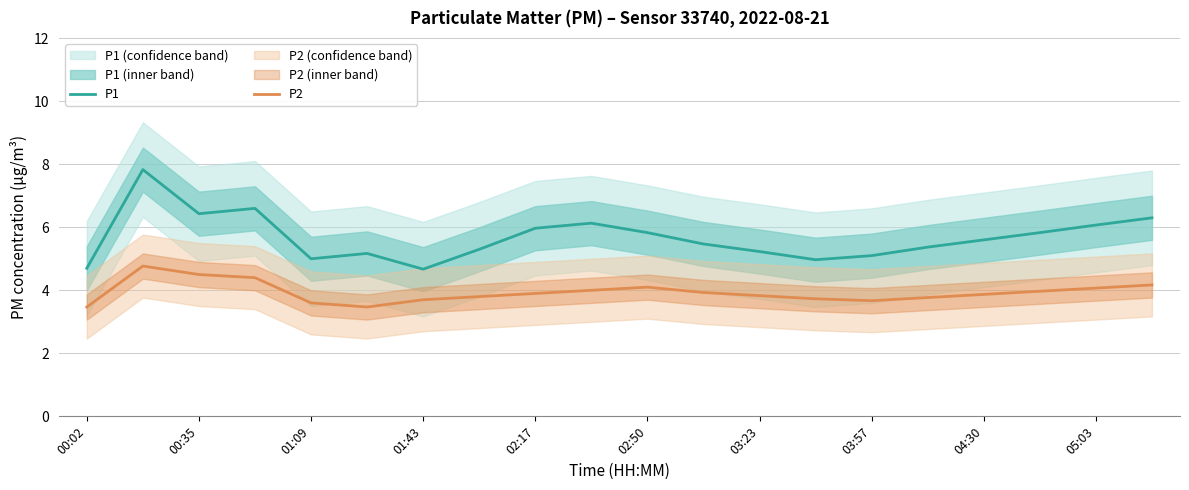

The value of P1 at 03:23 is 5.2. True or false?

True